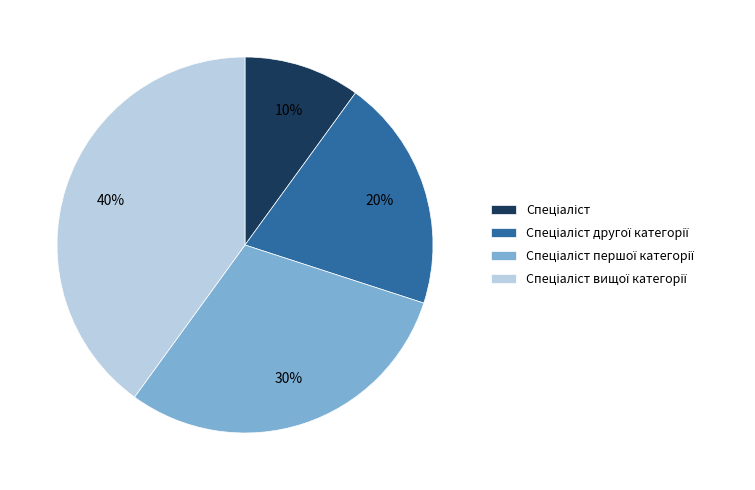

To the nearest percent, what is the difference between the largest and smallest slice percentages?

30%